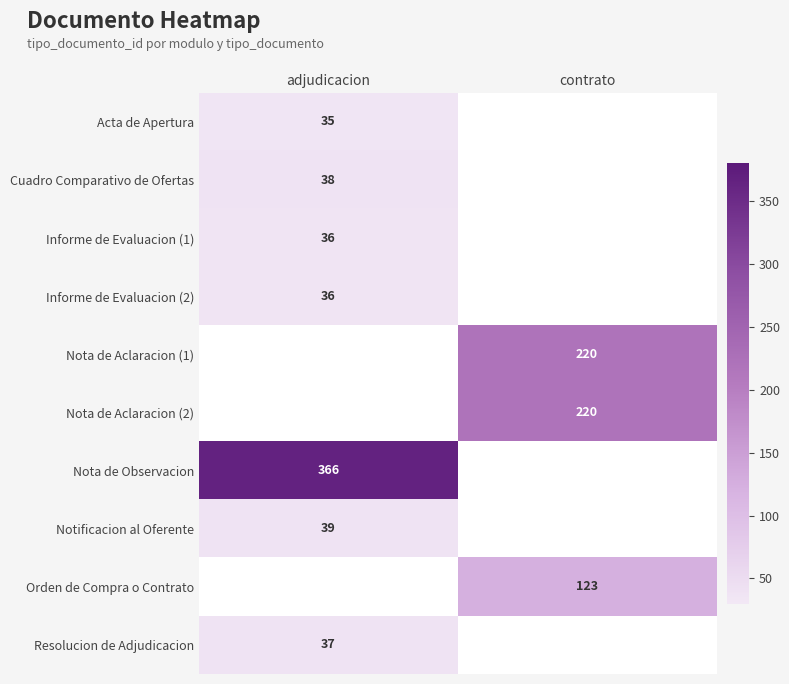

Where is Nota de Observacion nearest to the value 366?

adjudicacion